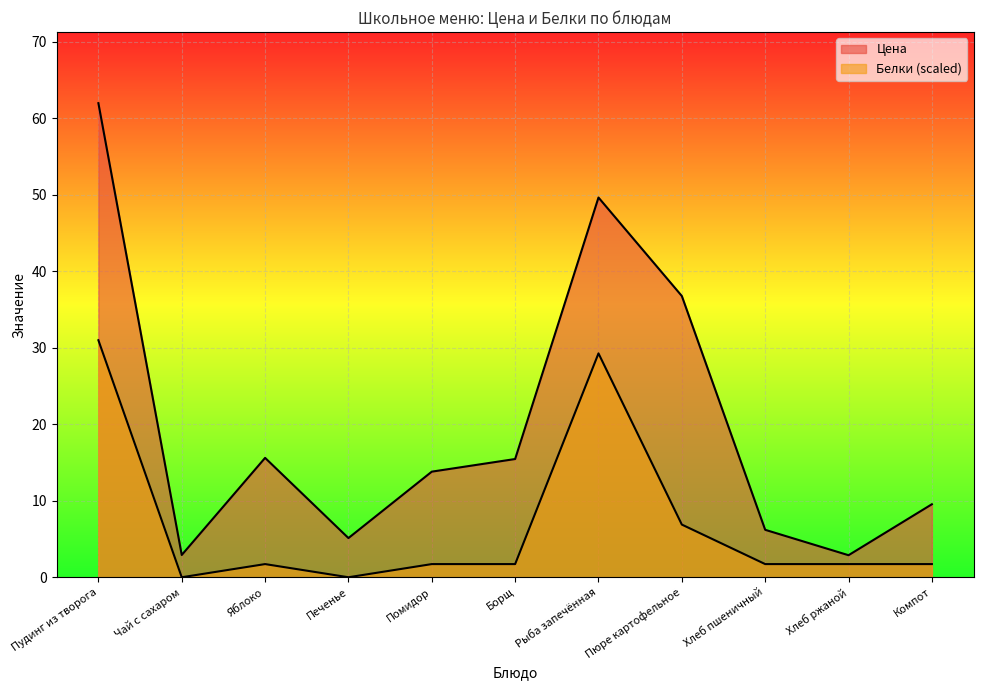

The Цена series shows 2.9 at Чай с сахаром. True or false?

True